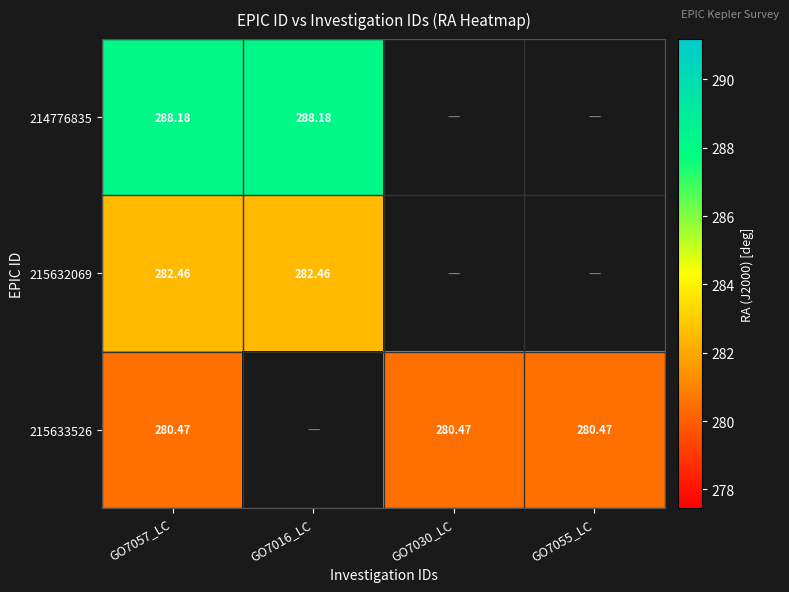

Is the value of 214776835 at GO7016_LC greater than the value of 215633526 at GO7030_LC?

Yes